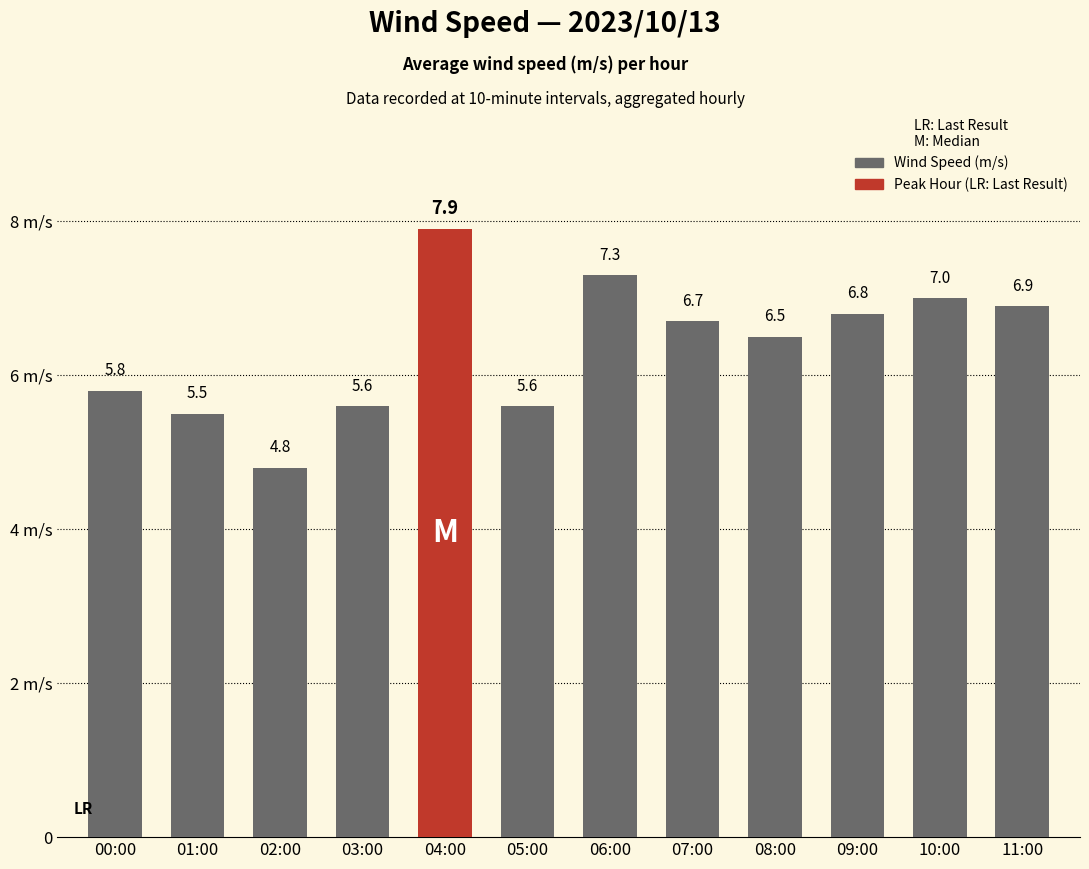

Are the bars horizontal?

No